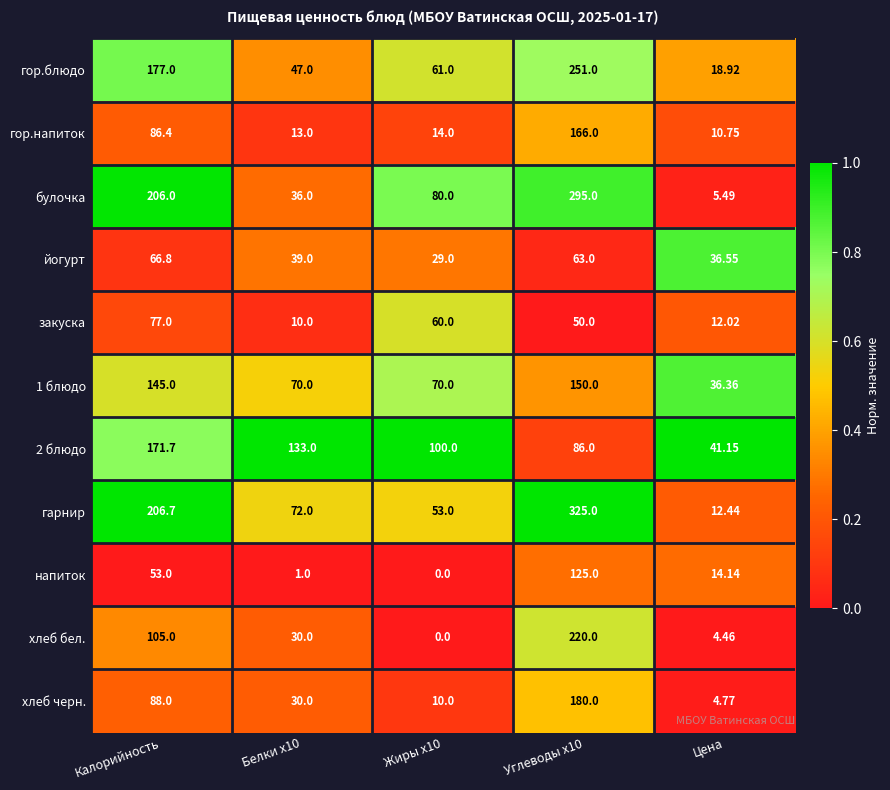

Which series has the widest spread of values?

гарнир